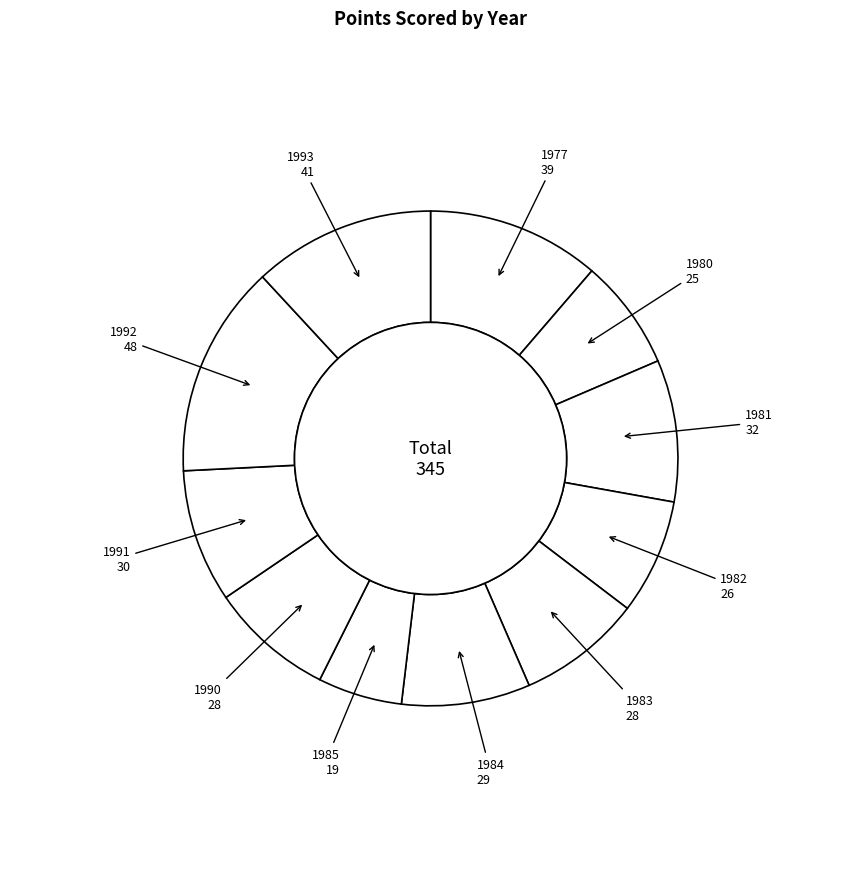

Rank the categories by value from lowest to highest.

1985, 1980, 1982, 1983, 1990, 1984, 1991, 1981, 1977, 1993, 1992